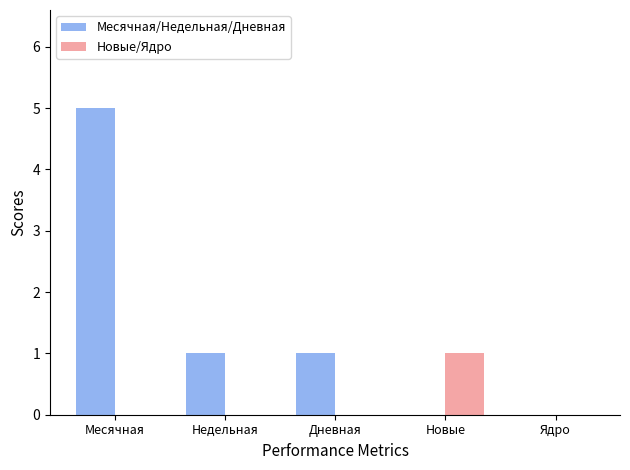

What is the sum of the Месячная/Недельная/Дневная values at Месячная and Дневная?

6